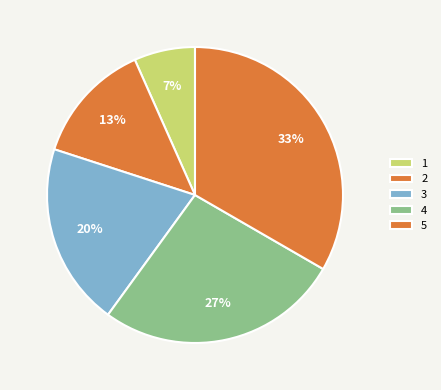

Rank the categories by value from highest to lowest.

5, 4, 3, 2, 1